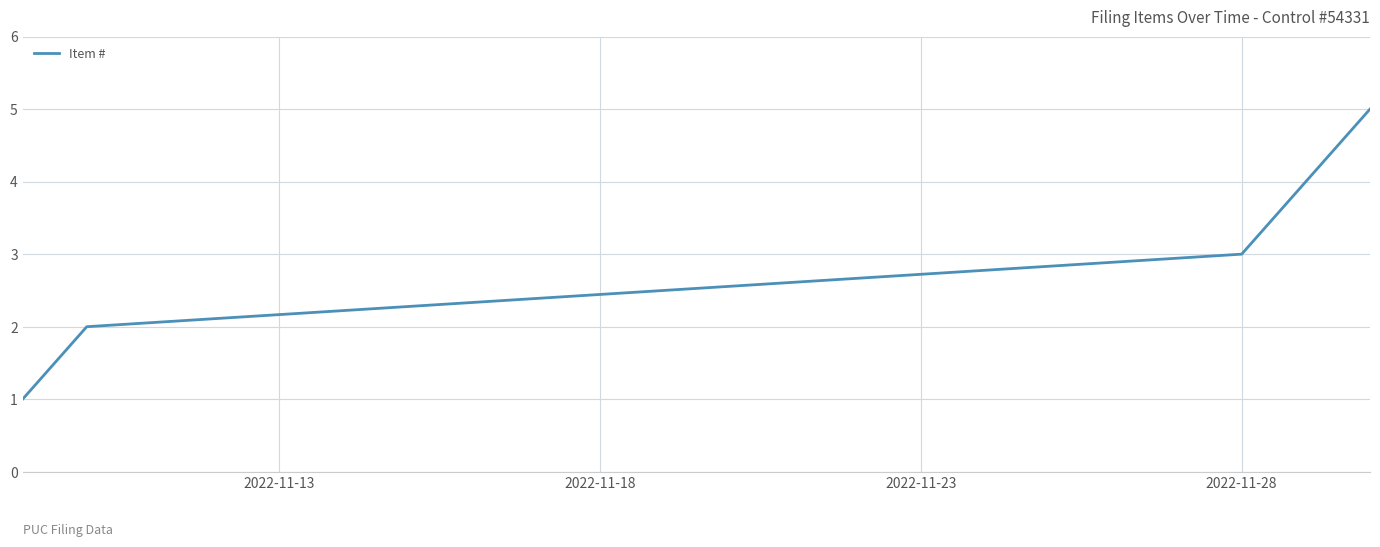

Does the chart have visible grid lines?

Yes